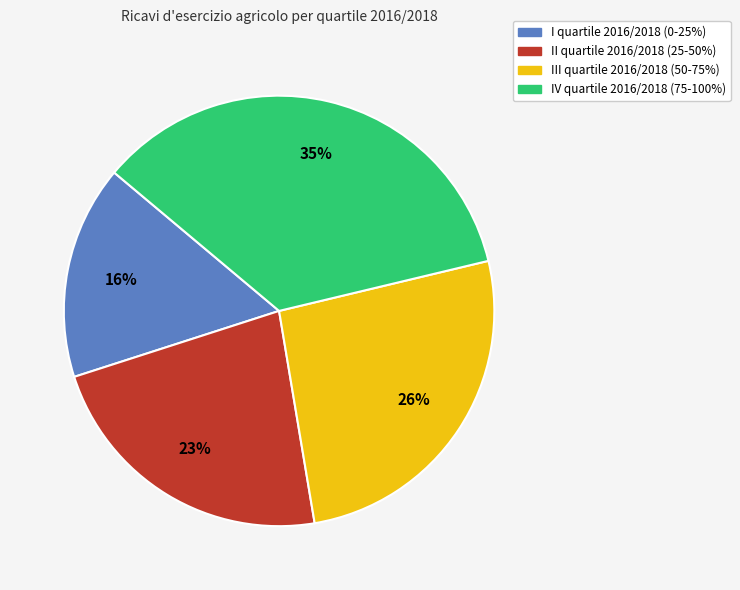

Combined, do III quartile 2016/2018 (50-75%) and IV quartile 2016/2018 (75-100%) account for over 50%?

Yes